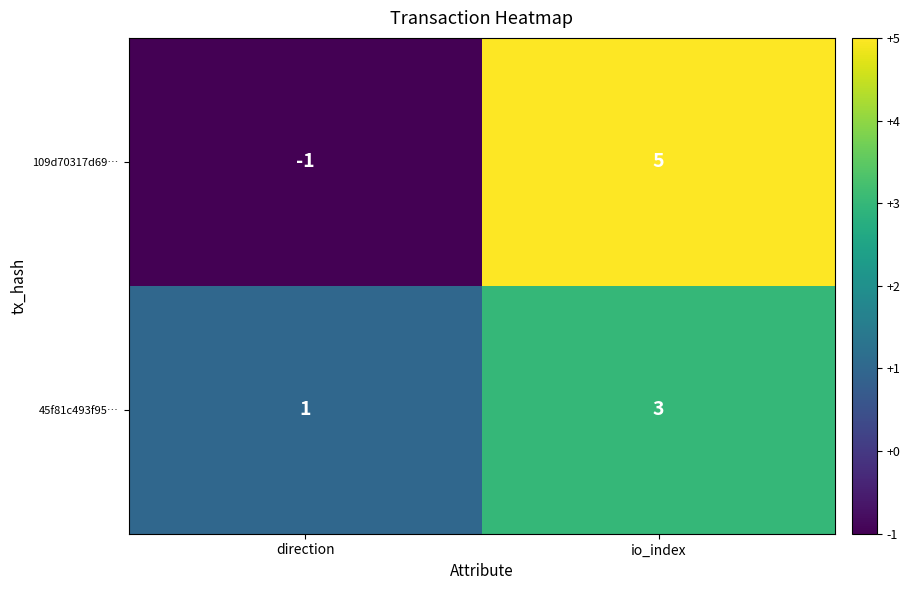

What is the greatest value displayed?

5